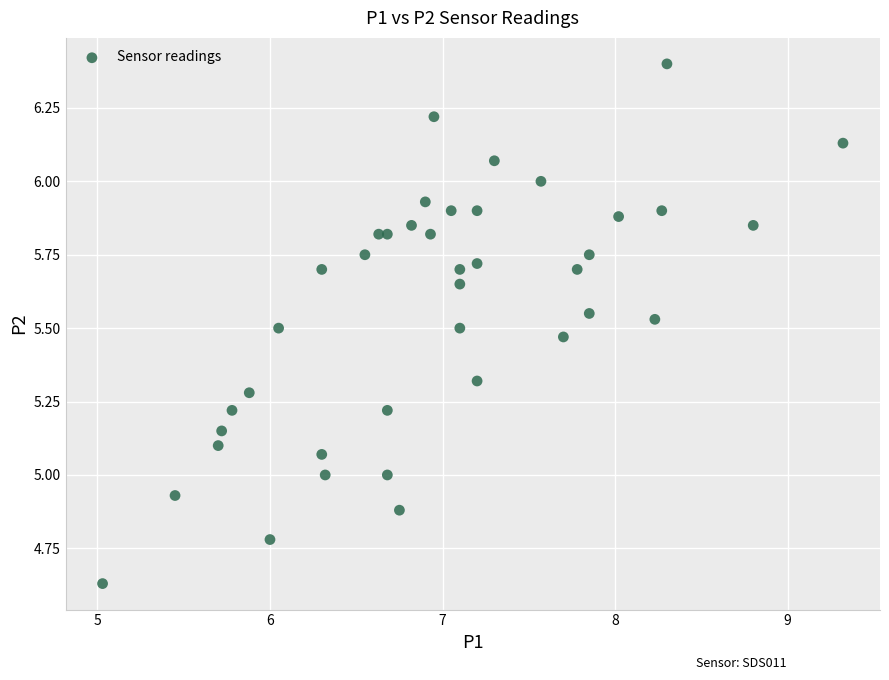

What is the range of Y values (max minus min)?

1.8